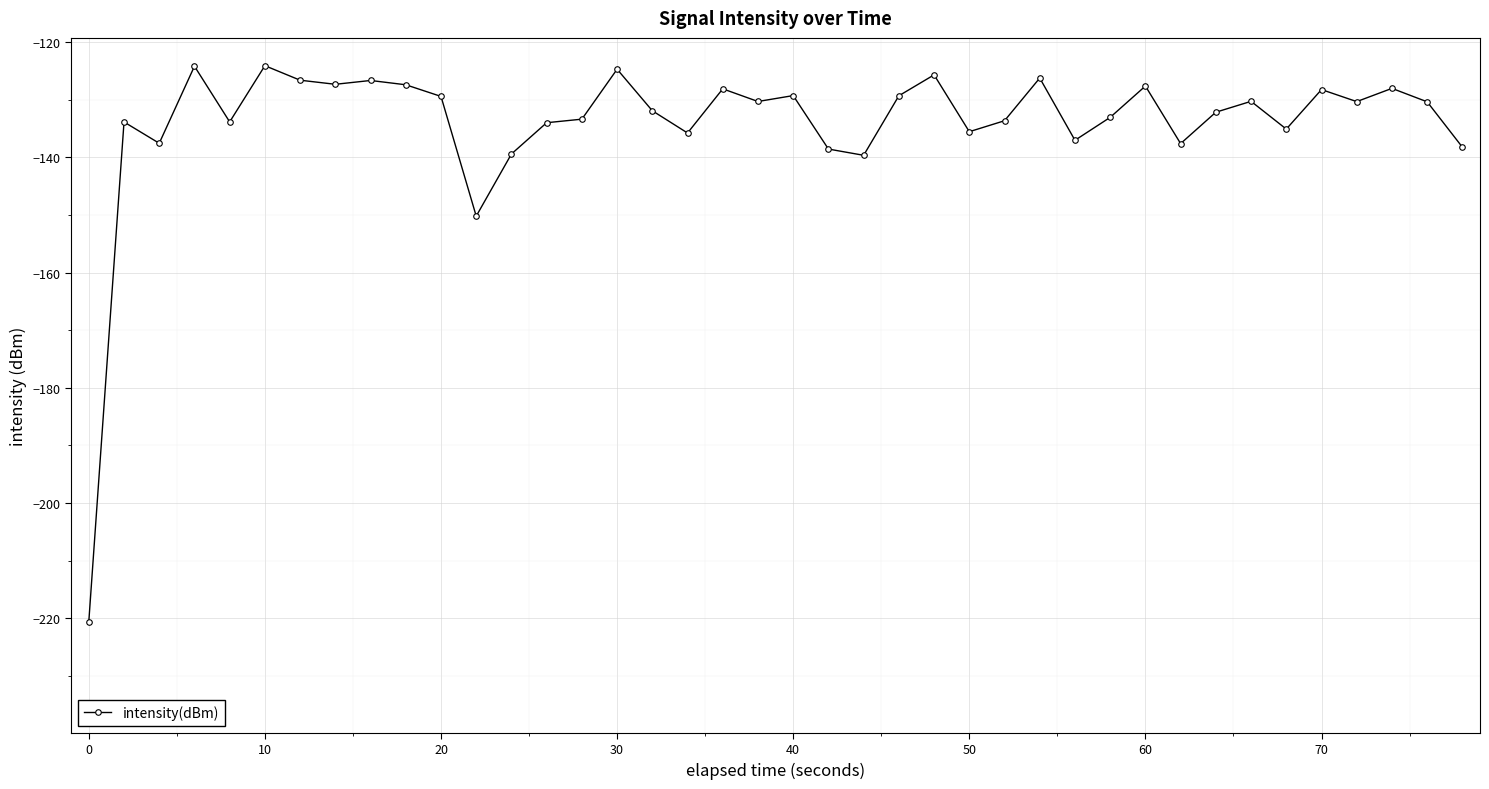

What is the maximum value shown in the chart?

-124.1